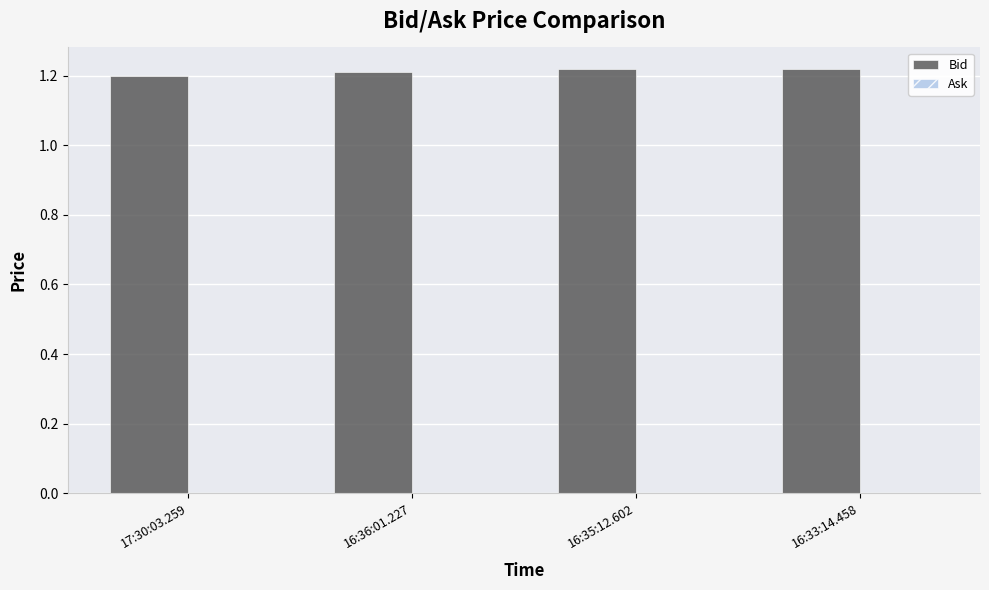

Count the values in the range 1 to 2.

4